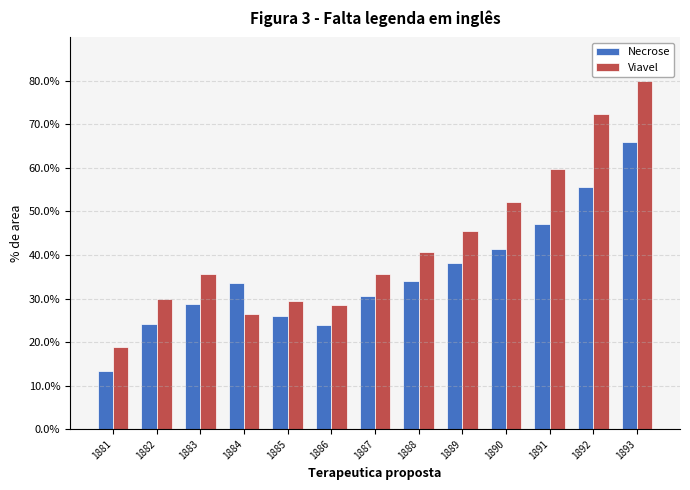

Which category has the lowest value in the Viavel series?

1881